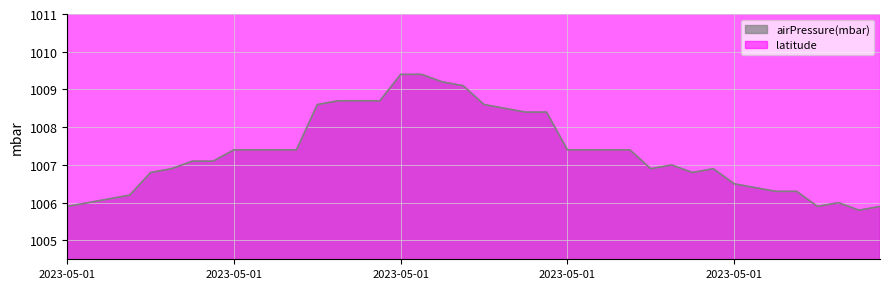

How many lines are shown in the chart?

1